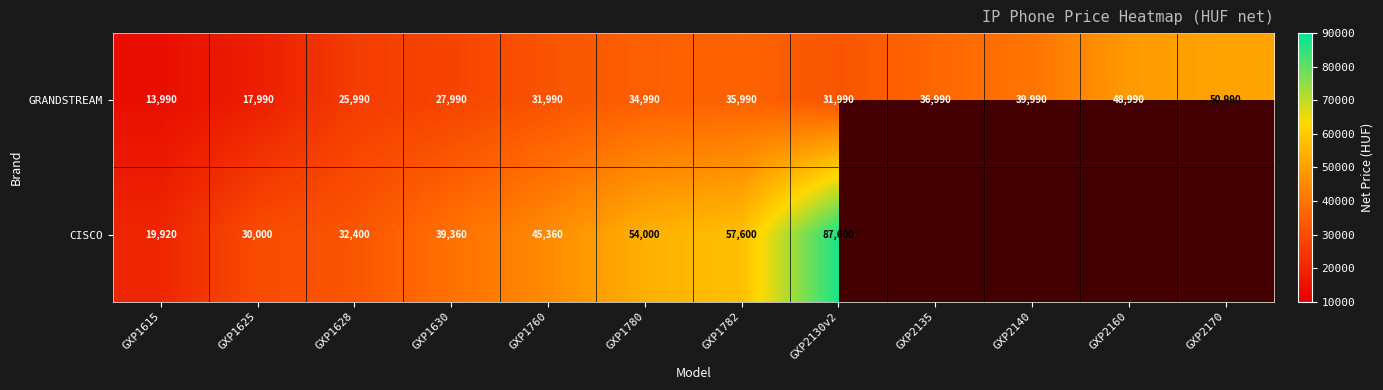

What is the total value across all series at GXP1615?

33910